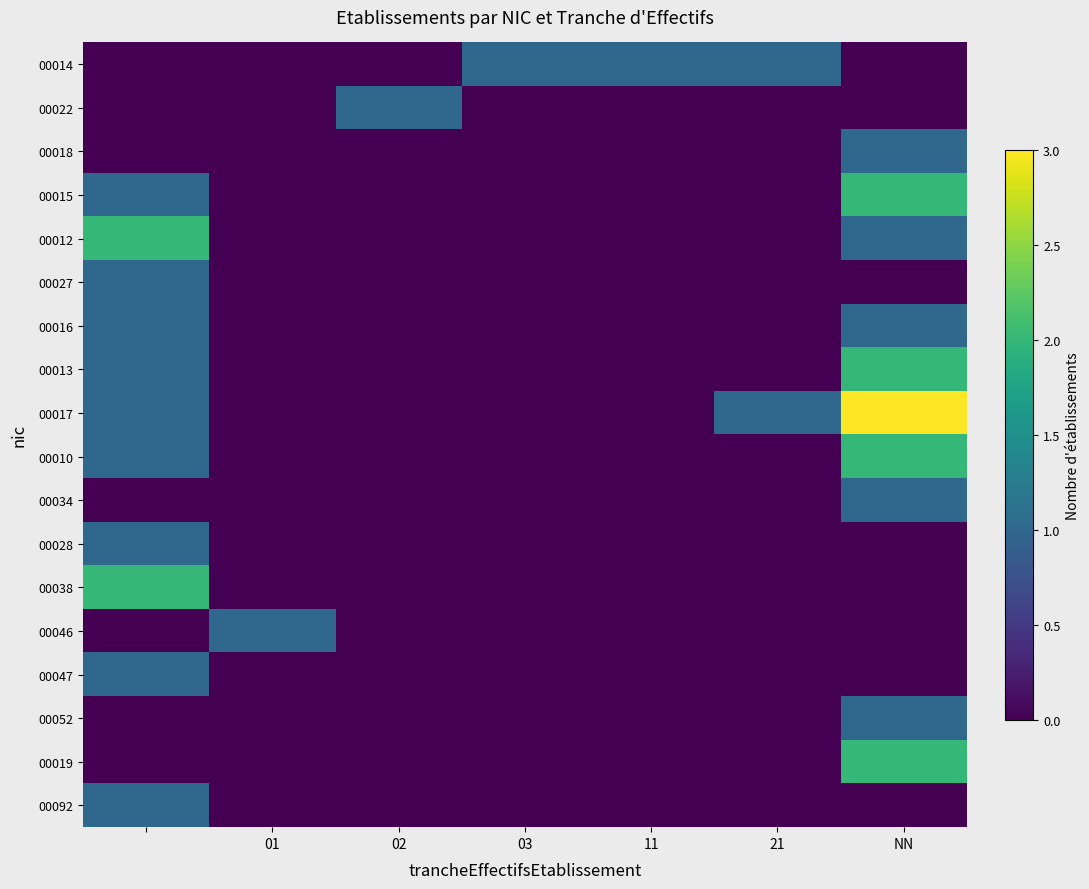

Reading right to left, extract all data points from this chart.

00014: 0	1	1	1	0	0	0
00022: 0	0	0	0	1	0	0
00018: 1	0	0	0	0	0	0
00015: 2	0	0	0	0	0	1
00012: 1	0	0	0	0	0	2
00027: 0	0	0	0	0	0	1
00016: 1	0	0	0	0	0	1
00013: 2	0	0	0	0	0	1
00017: 3	1	0	0	0	0	1
00010: 2	0	0	0	0	0	1
00034: 1	0	0	0	0	0	0
00028: 0	0	0	0	0	0	1
00038: 0	0	0	0	0	0	2
00046: 0	0	0	0	0	1	0
00047: 0	0	0	0	0	0	1
00052: 1	0	0	0	0	0	0
00019: 2	0	0	0	0	0	0
00092: 0	0	0	0	0	0	1